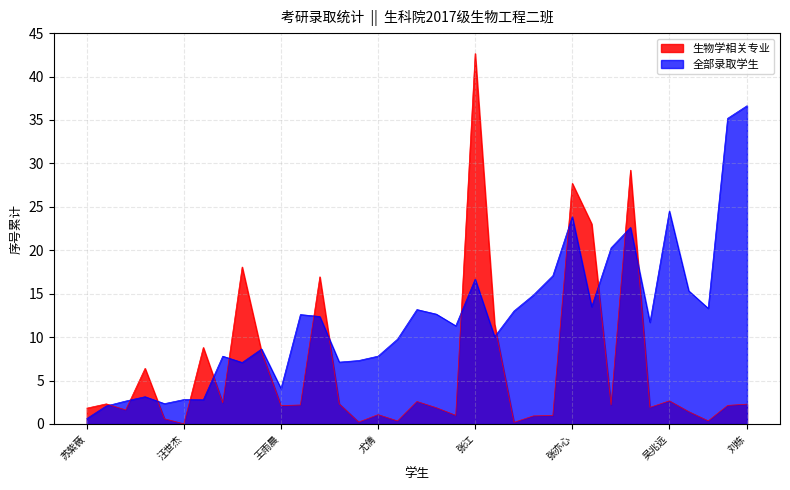

Which has a higher value, 孙可想 or 张志伟?

孙可想